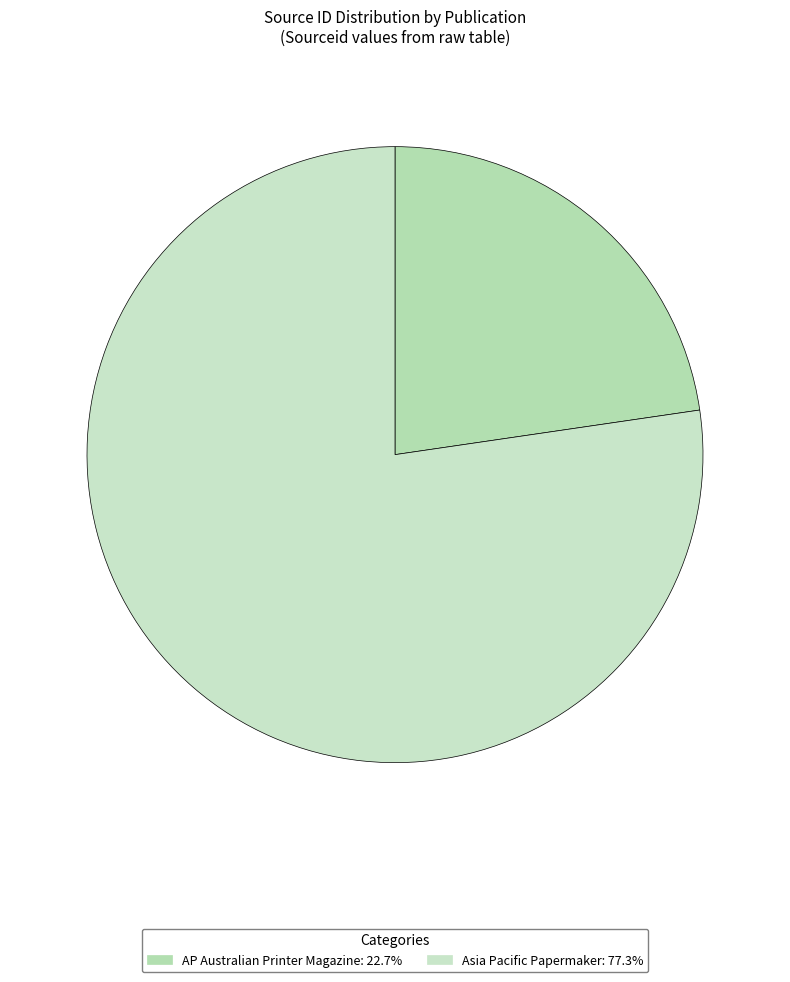

The Asia Pacific Papermaker slice represents 77% of the pie. True or false?

True